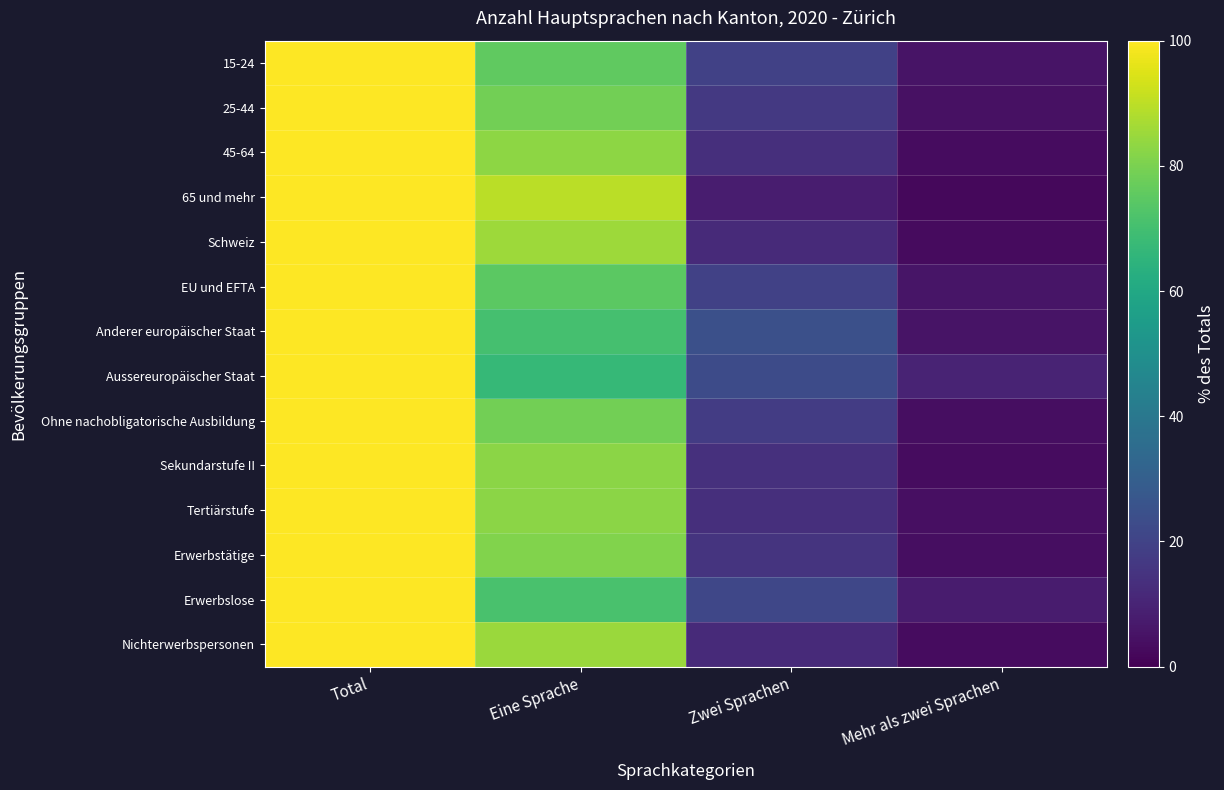

Reading left to right, transcribe all the data shown in this chart.

15-24: Total=100.0	Eine Sprache=75.7	Zwei Sprachen=19.2	Mehr als zwei Sprachen=5.1
25-44: Total=100.0	Eine Sprache=78.9	Zwei Sprachen=16.7	Mehr als zwei Sprachen=4.4
45-64: Total=100.0	Eine Sprache=83.0	Zwei Sprachen=13.6	Mehr als zwei Sprachen=3.4
65 und mehr: Total=100.0	Eine Sprache=89.6	Zwei Sprachen=8.1	Mehr als zwei Sprachen=2.3
Schweiz: Total=100.0	Eine Sprache=85.3	Zwei Sprachen=11.8	Mehr als zwei Sprachen=2.8
EU und EFTA: Total=100.0	Eine Sprache=74.8	Zwei Sprachen=19.4	Mehr als zwei Sprachen=5.8
Anderer europäischer Staat: Total=100.0	Eine Sprache=70.4	Zwei Sprachen=24.3	Mehr als zwei Sprachen=5.3
Aussereuropäischer Staat: Total=100.0	Eine Sprache=67.1	Zwei Sprachen=23.0	Mehr als zwei Sprachen=9.9
Ohne nachobligatorische Ausbildung: Total=100.0	Eine Sprache=78.7	Zwei Sprachen=17.6	Mehr als zwei Sprachen=3.7
Sekundarstufe II: Total=100.0	Eine Sprache=82.8	Zwei Sprachen=13.8	Mehr als zwei Sprachen=3.4
Tertiärstufe: Total=100.0	Eine Sprache=82.5	Zwei Sprachen=13.4	Mehr als zwei Sprachen=4.1
Erwerbstätige: Total=100.0	Eine Sprache=81.0	Zwei Sprachen=15.1	Mehr als zwei Sprachen=3.9
Erwerbslose: Total=100.0	Eine Sprache=71.4	Zwei Sprachen=21.1	Mehr als zwei Sprachen=7.5
Nichterwerbspersonen: Total=100.0	Eine Sprache=84.9	Zwei Sprachen=11.9	Mehr als zwei Sprachen=3.2